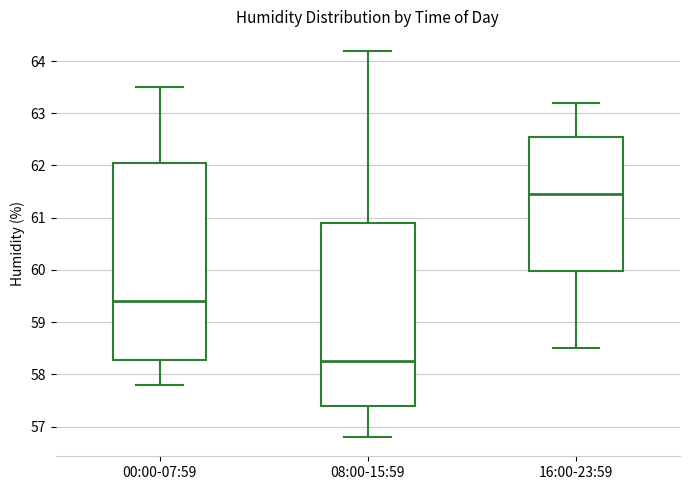

Where is the upper edge of the box for 00:00-07:59 on the y-axis? The values are not printed on the chart, so give them approximately, as read against the axis.

62.1